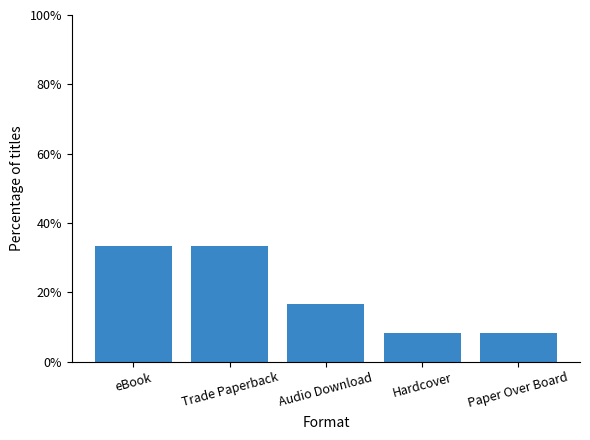

Does the chart contain any negative values?

No